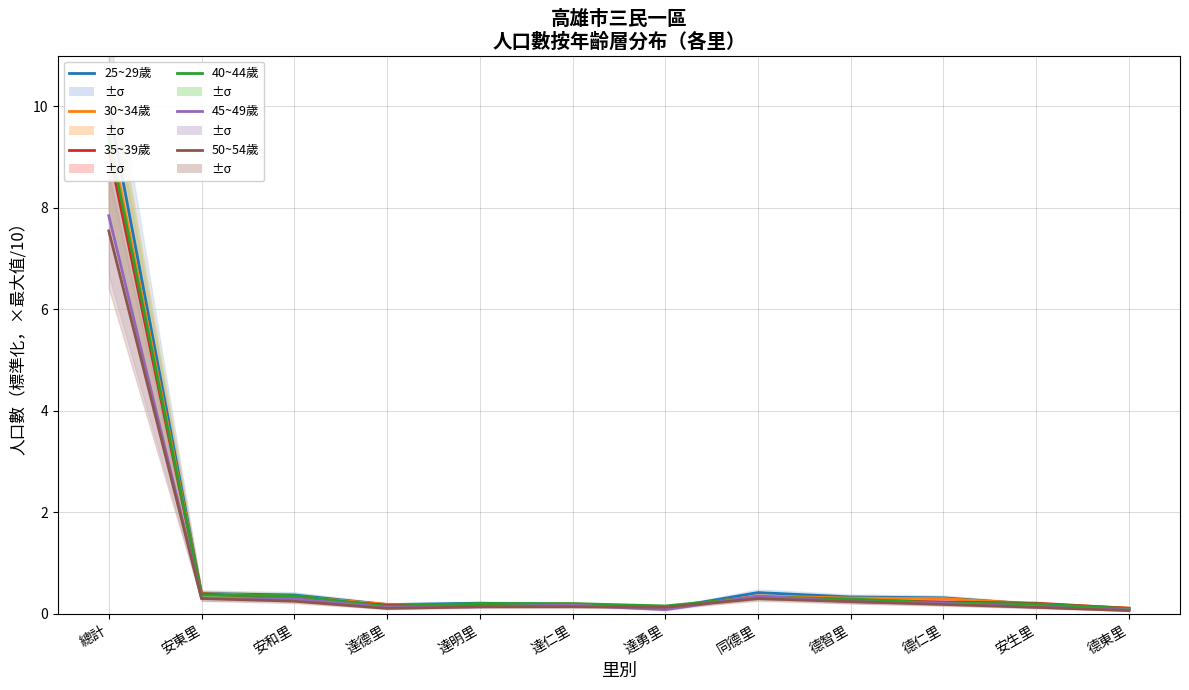

What is the maximum value for 40~44歲?

9.4